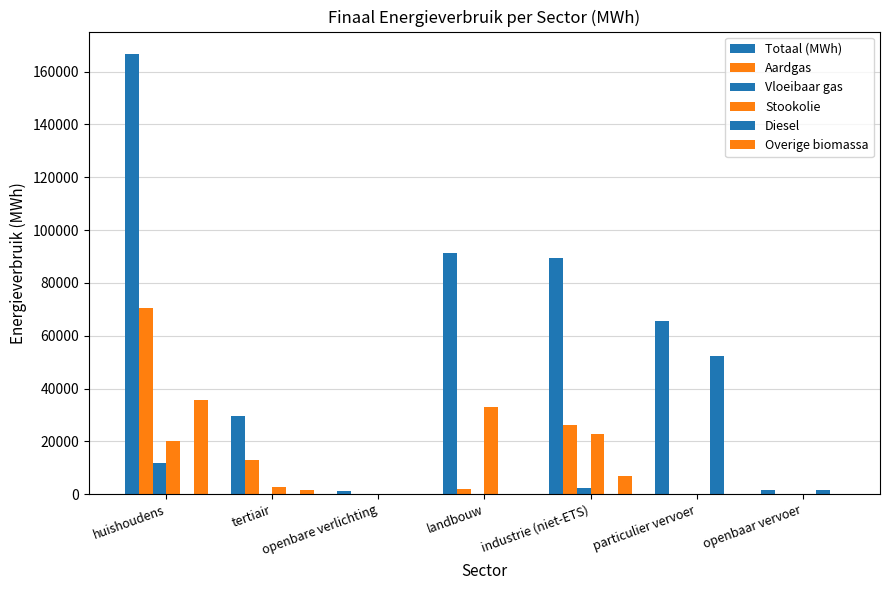

Does the chart contain stacked bars?

No